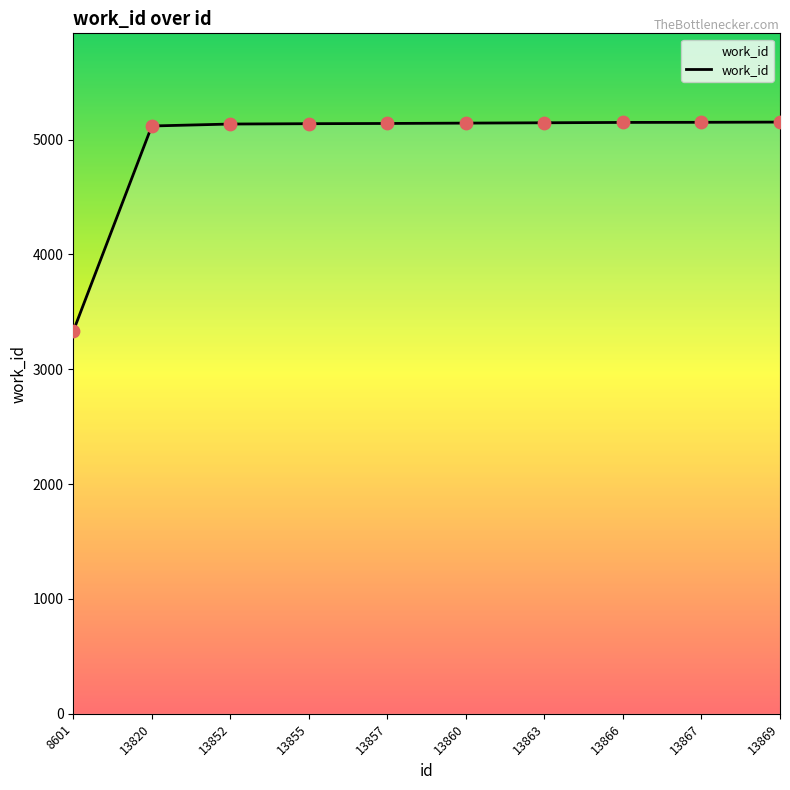

Approximately how many times larger is the value at 13866 compared to 13869?

1.0